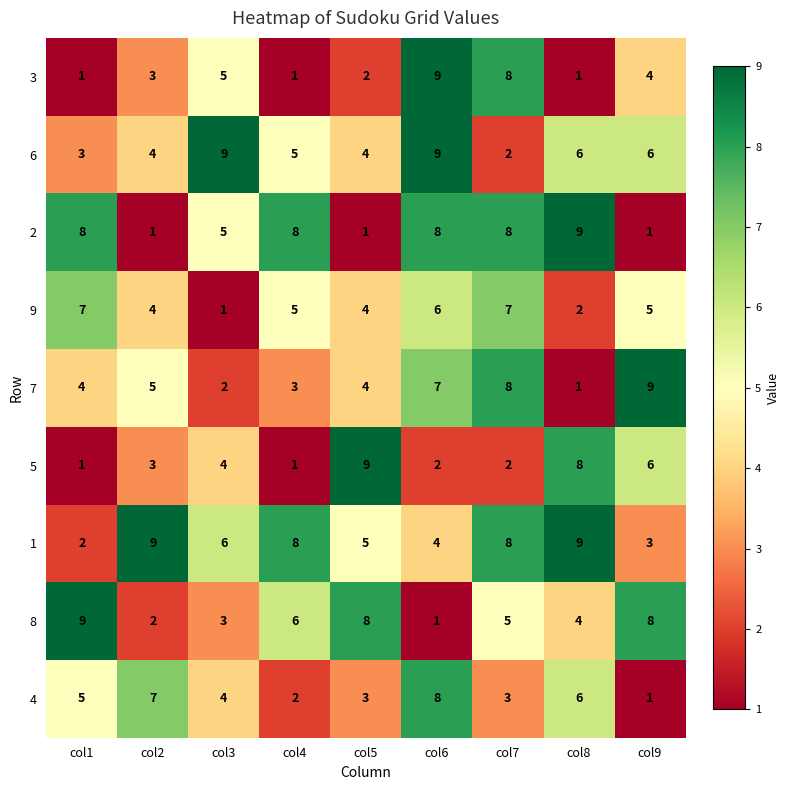

How many distinct data groups are displayed?

9